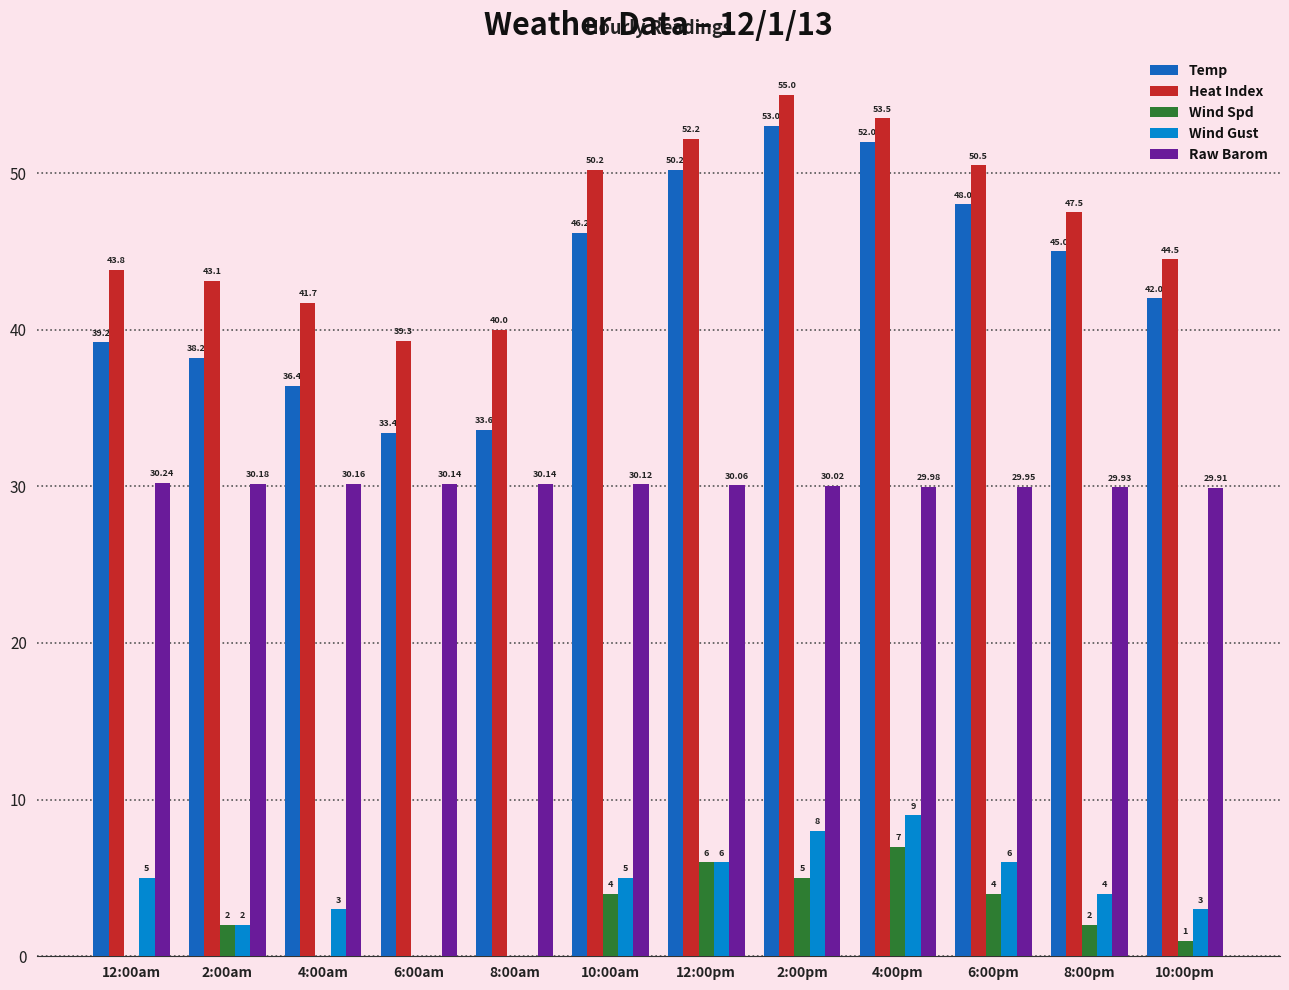

Which series changed the most between 12:00am and 4:00am?

Temp